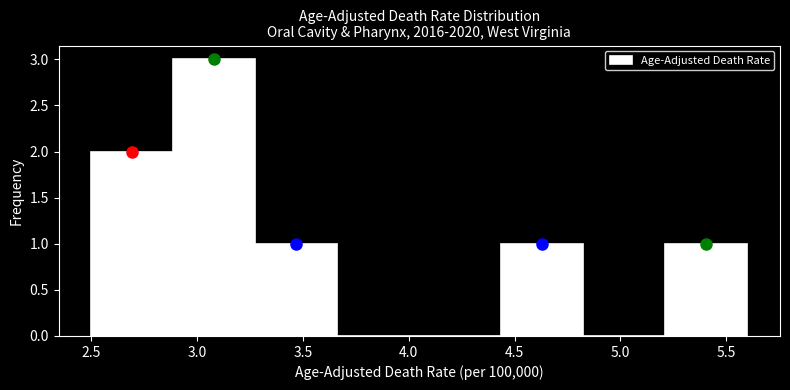

How tall is the bar that spans 5.20 to 5.60 on the x-axis? Neither the bar edges nor the heights are printed on the chart, so give them approximately, as read against the axes.

1